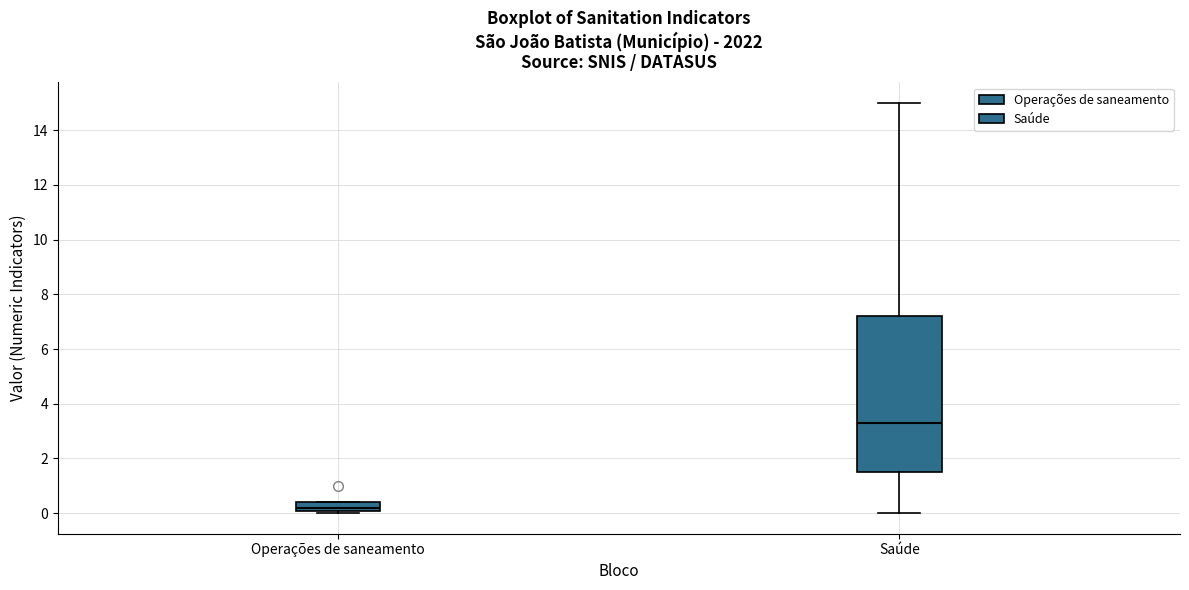

Which box's median line is the lowest?

Operações de saneamento